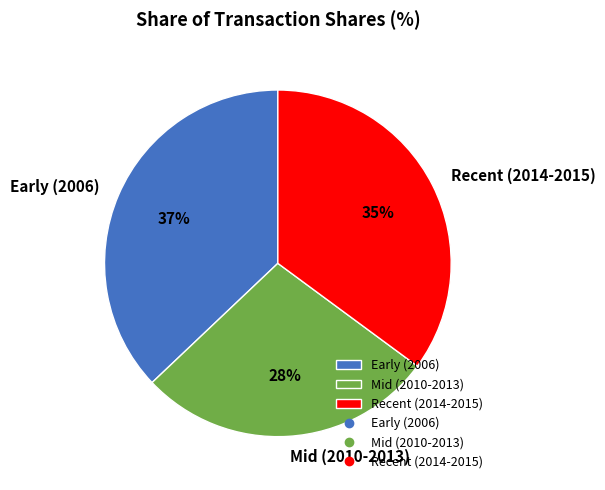

To the nearest percent, what percentage of the pie is Mid (2010-2013)?

28%